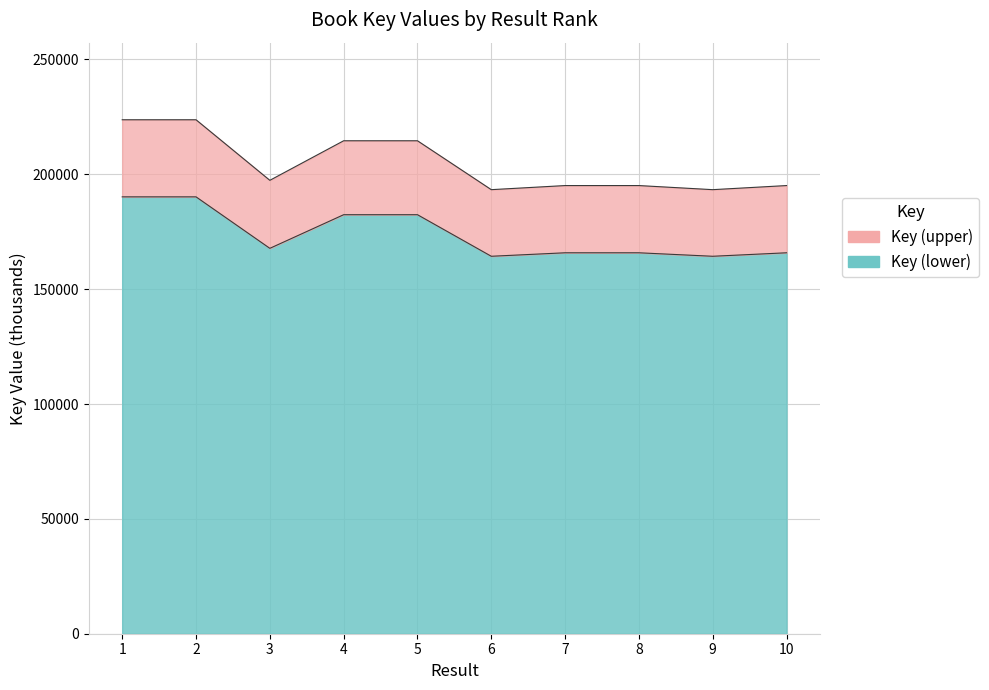

Is it true that the value at 9 is 164323.9?

True